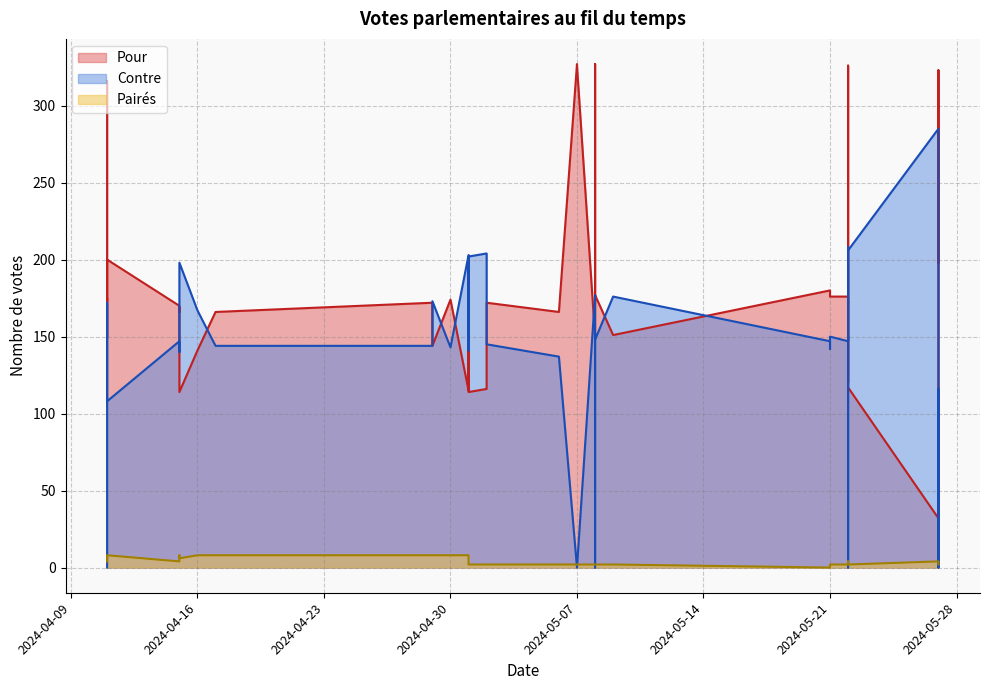

How many categories are shown in the chart?

40